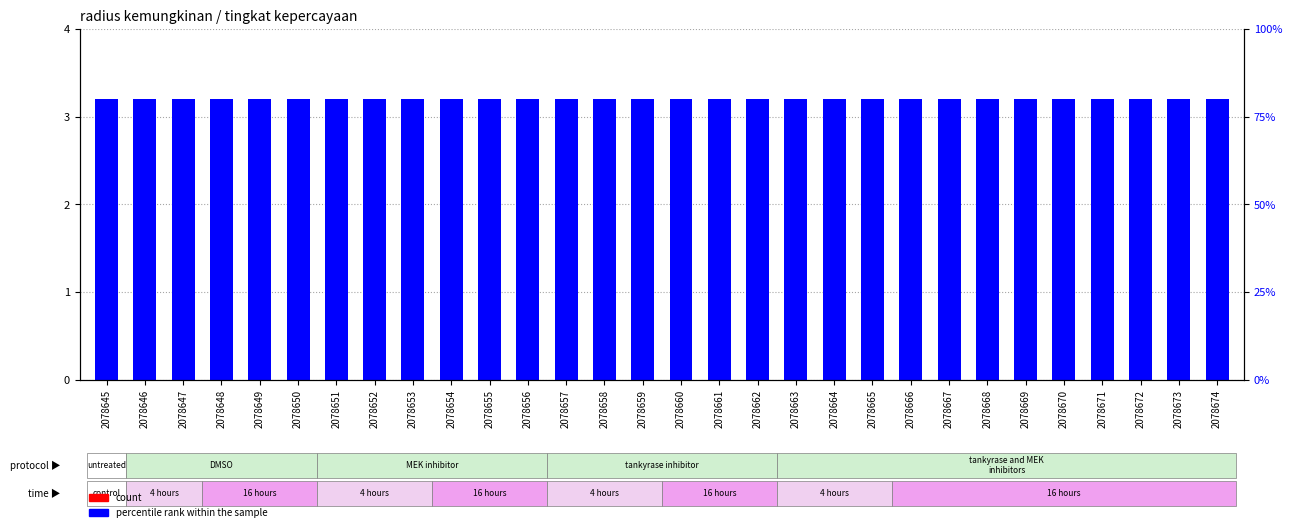

Rank the series by their maximum value, from lowest to highest.

count, percentile rank within the sample